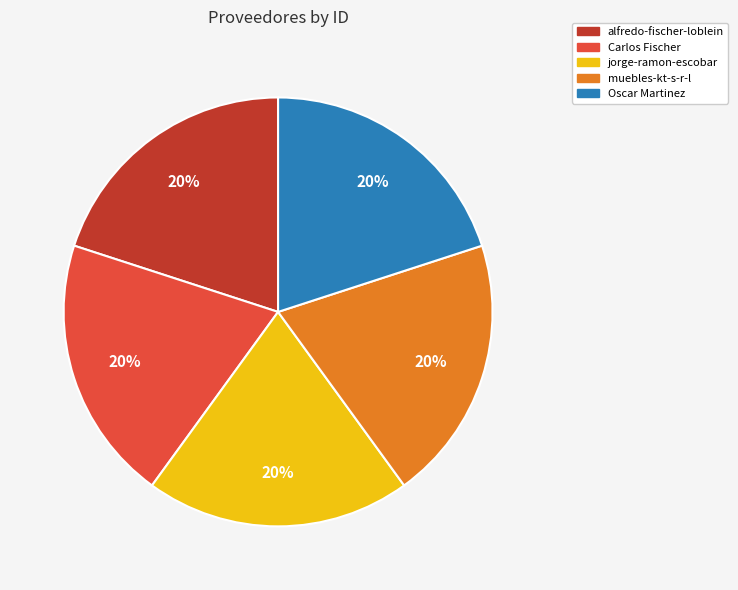

To the nearest percent, what percentage of the pie is Carlos Fischer?

20%